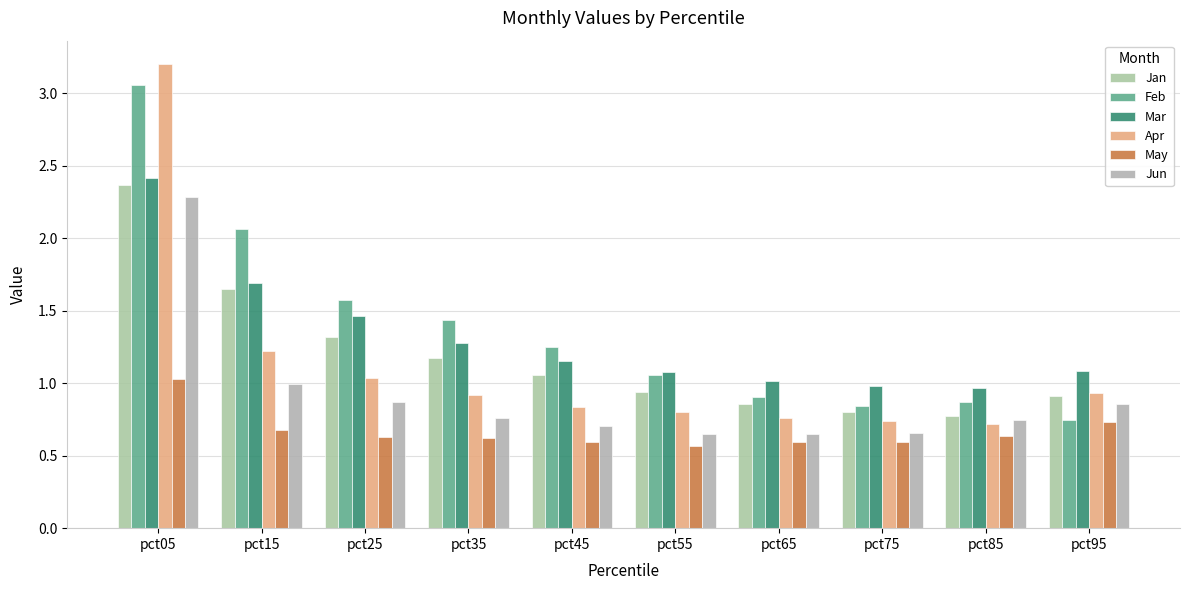

List the labels in order of Jan value, smallest first.

pct85, pct75, pct65, pct95, pct55, pct45, pct35, pct25, pct15, pct05